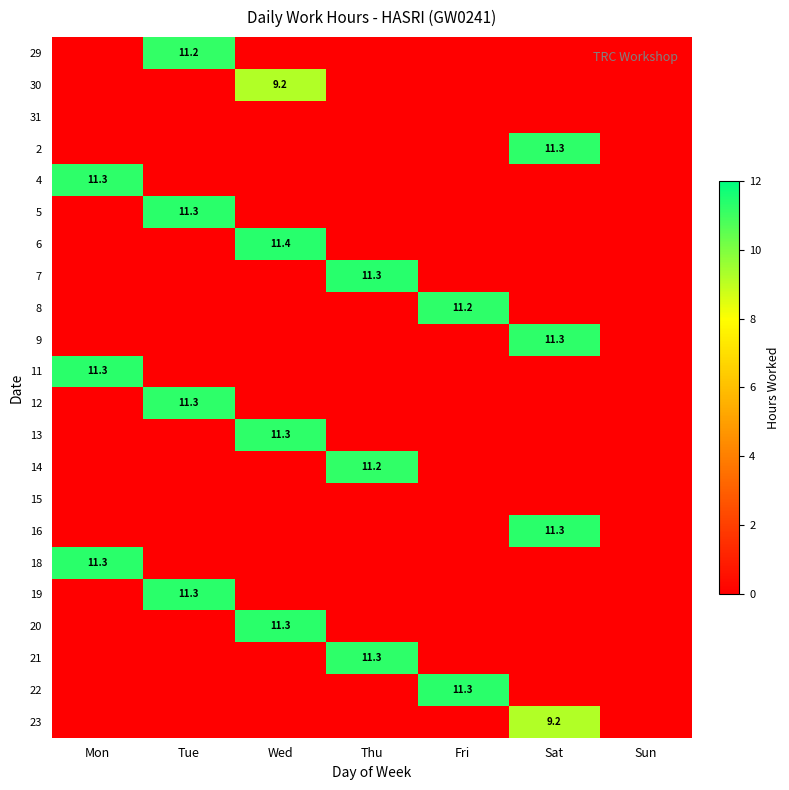

At how many categories does at least one series exceed 10?

6